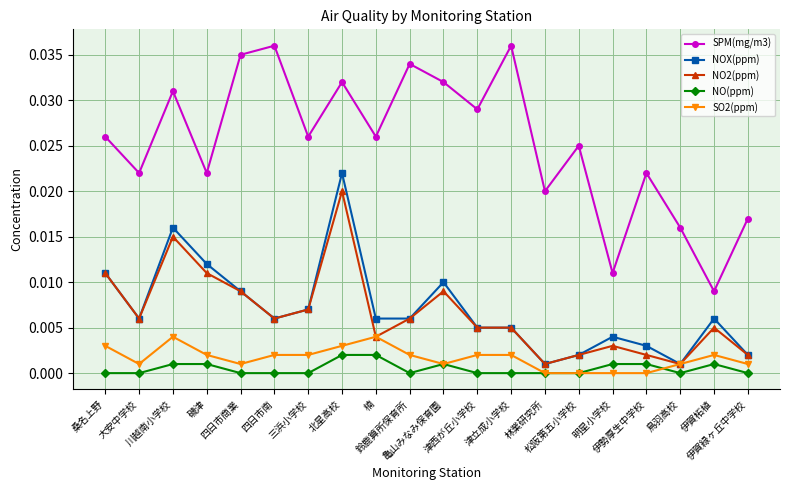

True or false: SO2(ppm) and SPM(mg/m3) cross at least once.

False